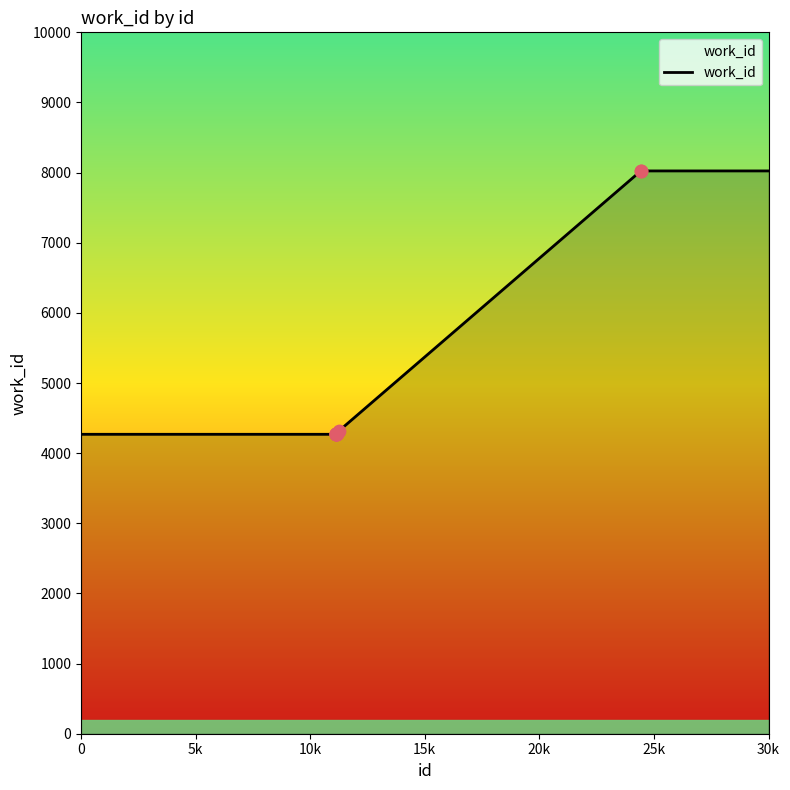

What is the difference between the maximum and minimum values?

3755